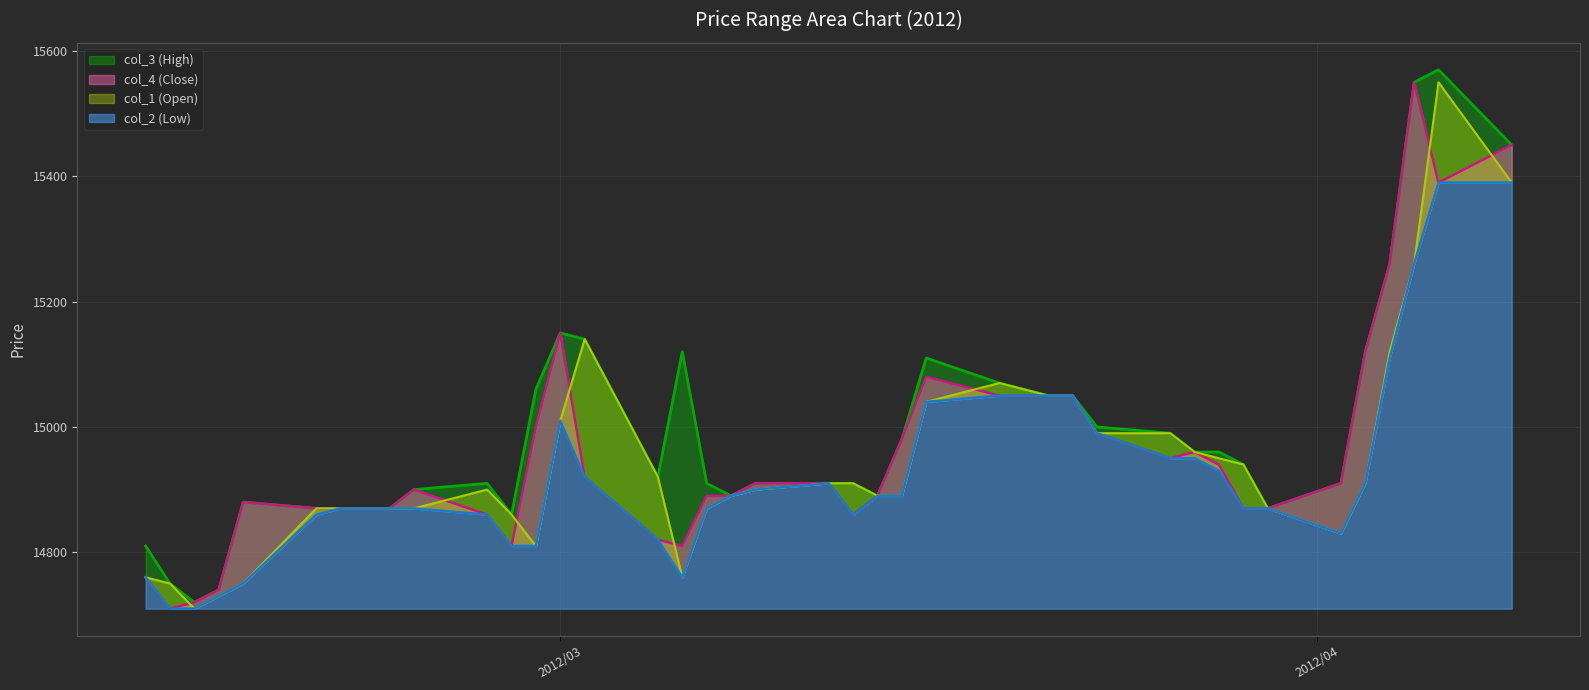

Which series has the largest range (max minus min)?

col_3 (High)